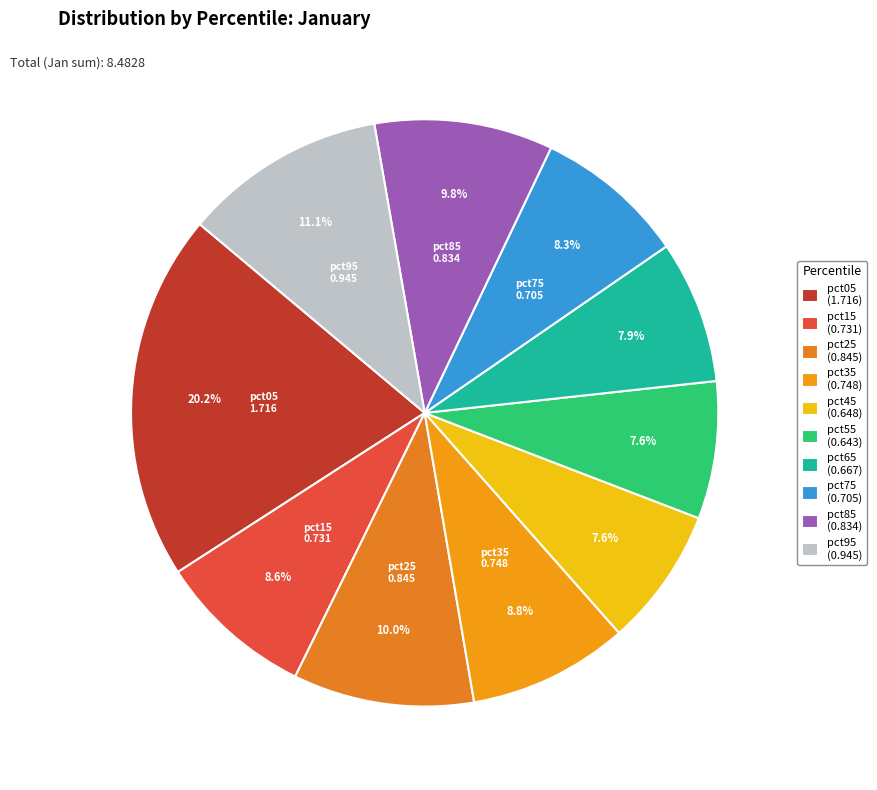

To the nearest percent, what is the difference between the largest and smallest slice percentages?

13%